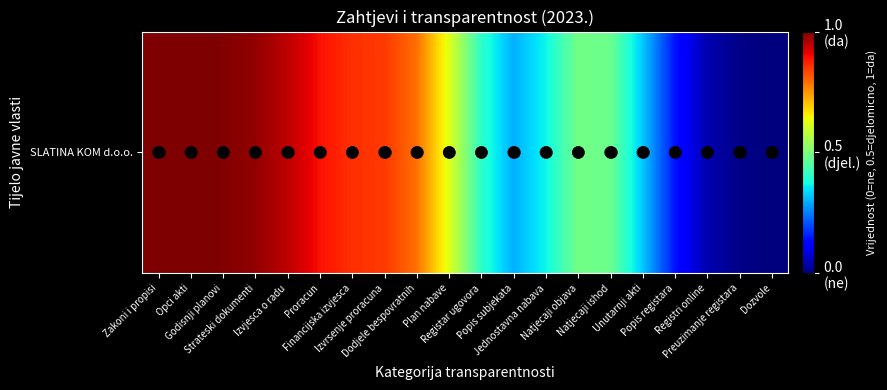

The value at Jednostavna nabava is 0.4. True or false?

True